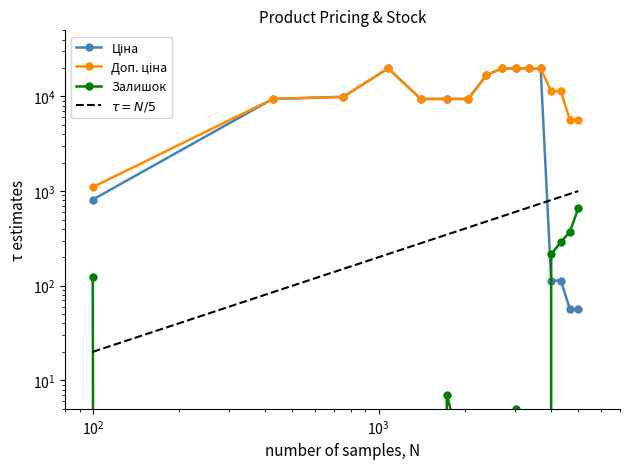

What is the average value of the Доп. ціна series?

12418.6